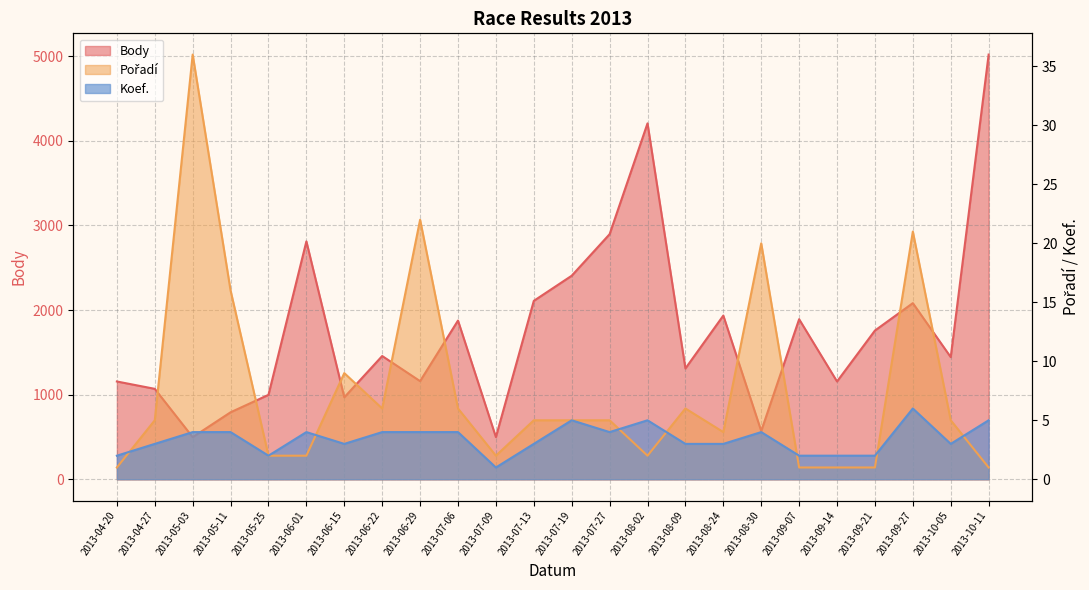

What is the average value of the Body series?

1753